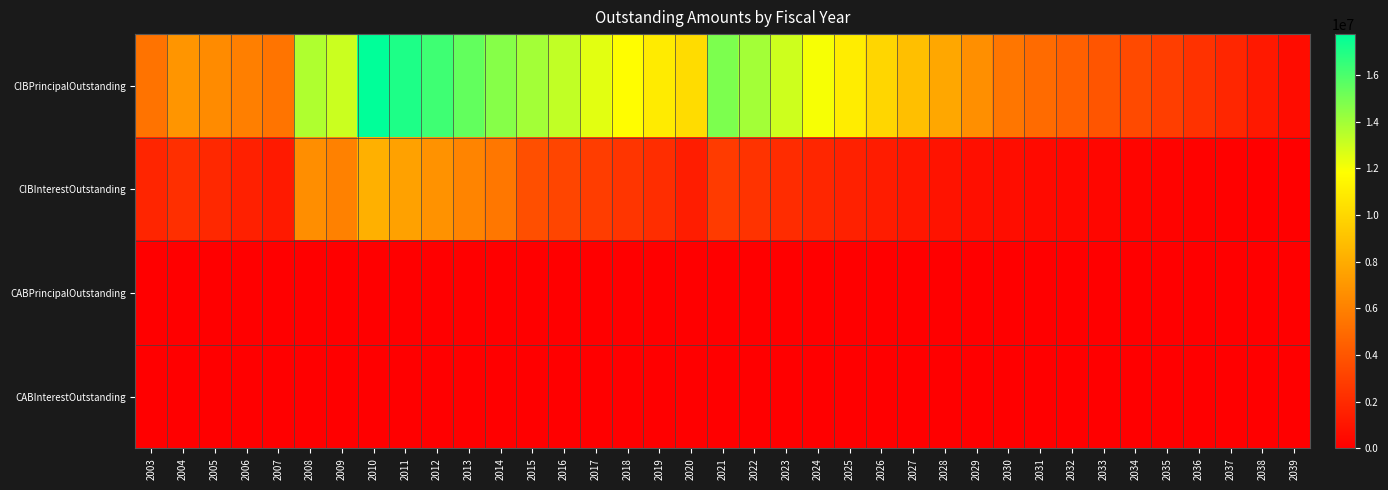

Between 2022 and 2023, which is larger?

2022